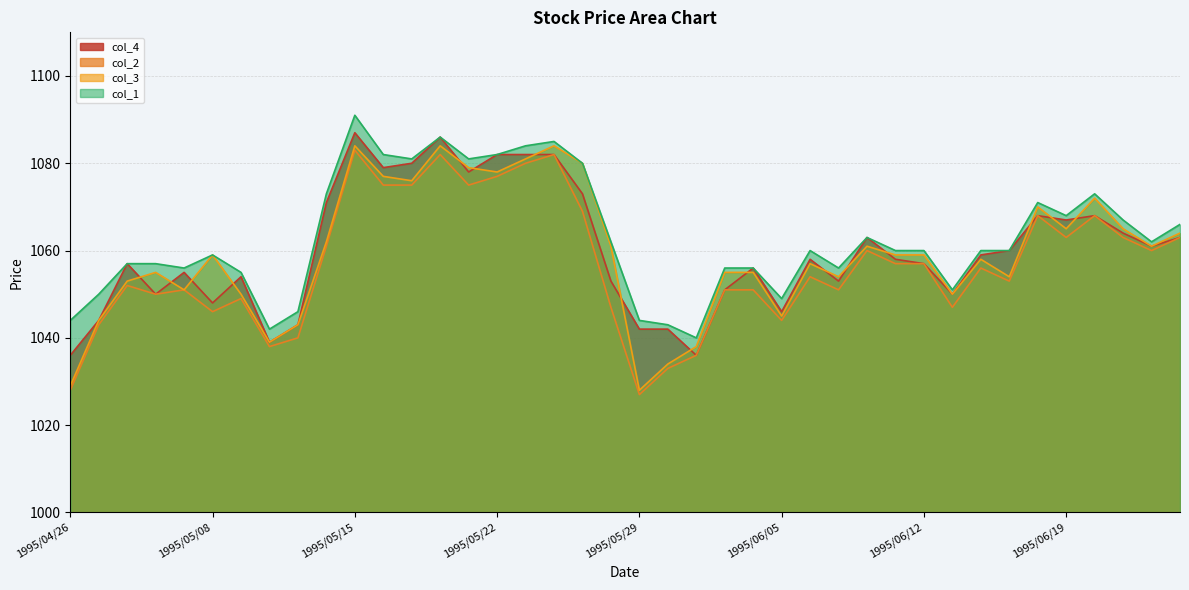

Which category has the highest value in the col_2 series?

1995/05/15